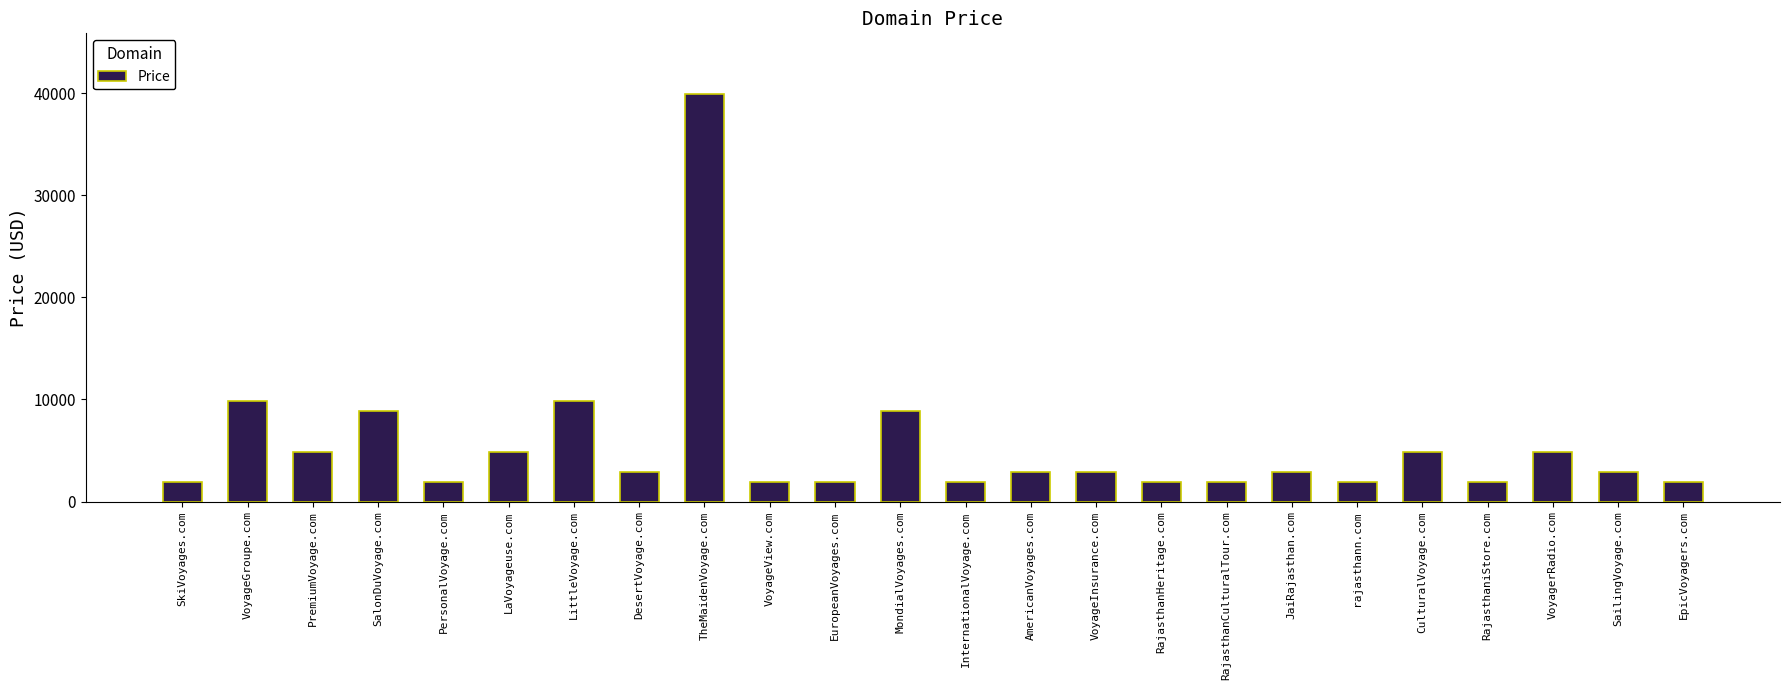

What is the label of the 1st bar from the right?

EpicVoyagers.com